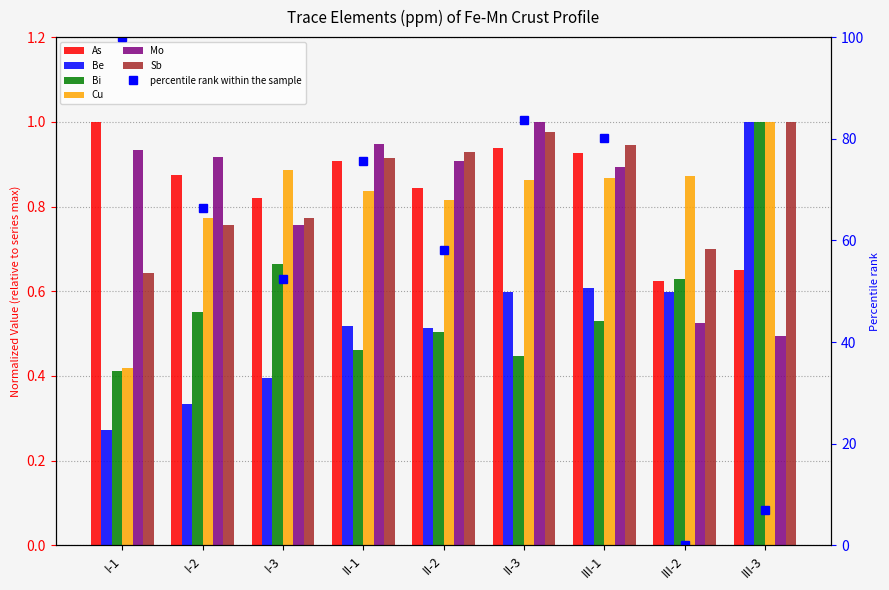

Reading left to right, list all the values displayed in this chart.

As: I-1=1.0	I-2=0.9	I-3=0.8	II-1=0.9	II-2=0.8	II-3=0.9	III-1=0.9	III-2=0.6	III-3=0.7
Be: I-1=0.3	I-2=0.3	I-3=0.4	II-1=0.5	II-2=0.5	II-3=0.6	III-1=0.6	III-2=0.6	III-3=1.0
Bi: I-1=0.4	I-2=0.6	I-3=0.7	II-1=0.5	II-2=0.5	II-3=0.4	III-1=0.5	III-2=0.6	III-3=1.0
Cu: I-1=0.4	I-2=0.8	I-3=0.9	II-1=0.8	II-2=0.8	II-3=0.9	III-1=0.9	III-2=0.9	III-3=1.0
Mo: I-1=0.9	I-2=0.9	I-3=0.8	II-1=0.9	II-2=0.9	II-3=1.0	III-1=0.9	III-2=0.5	III-3=0.5
Sb: I-1=0.6	I-2=0.8	I-3=0.8	II-1=0.9	II-2=0.9	II-3=1.0	III-1=0.9	III-2=0.7	III-3=1.0